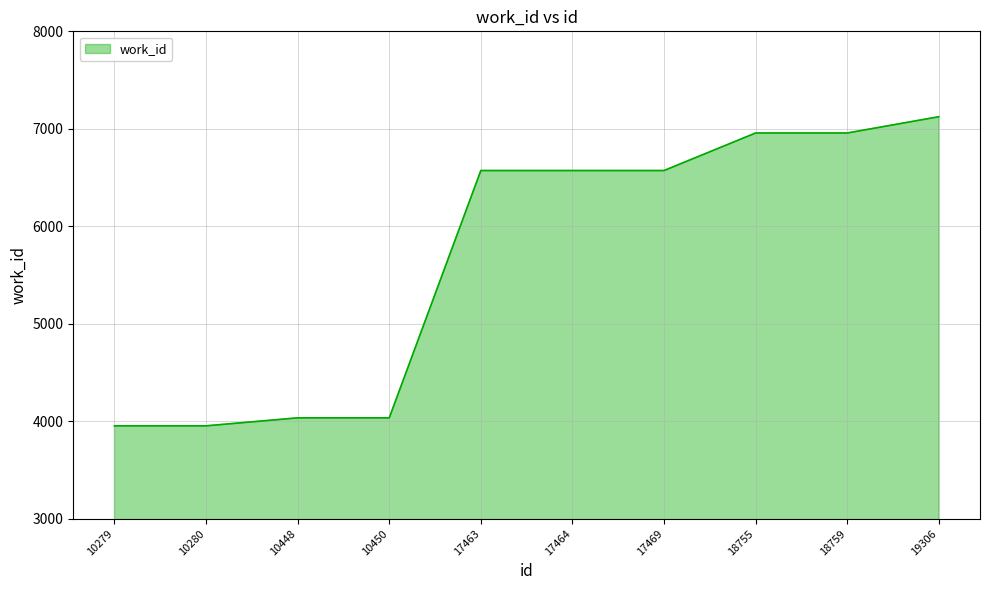

Does the chart display data point markers on the line(s)?

No